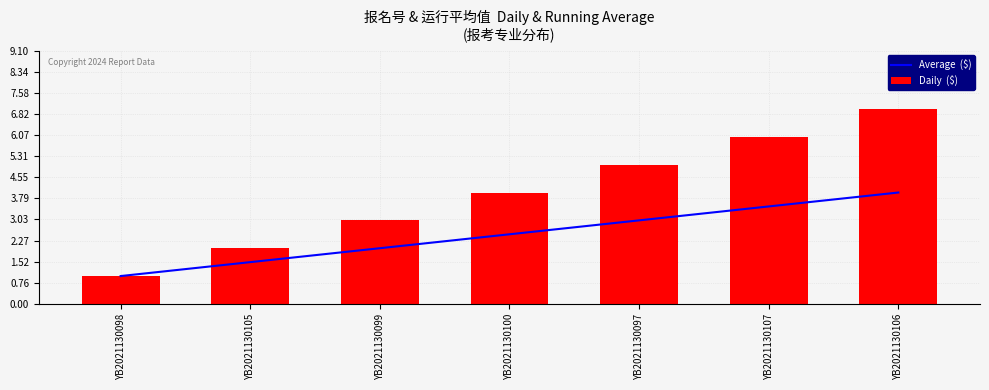

What is the sum of all Daily  ($) values?

28.0